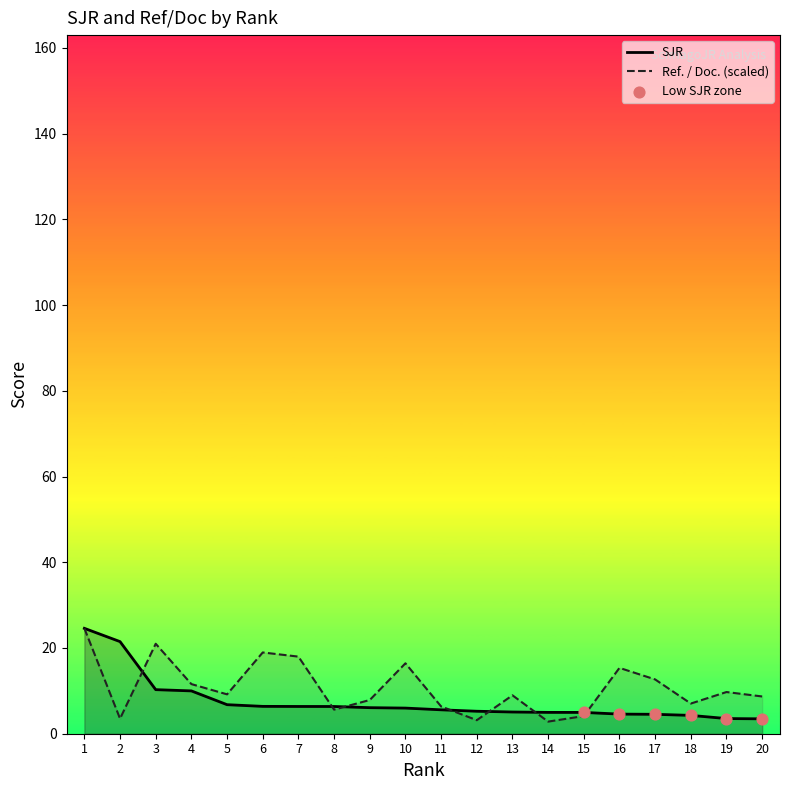

Is the value of Ref. / Doc. at 5 greater than the value of SJR at 20?

Yes